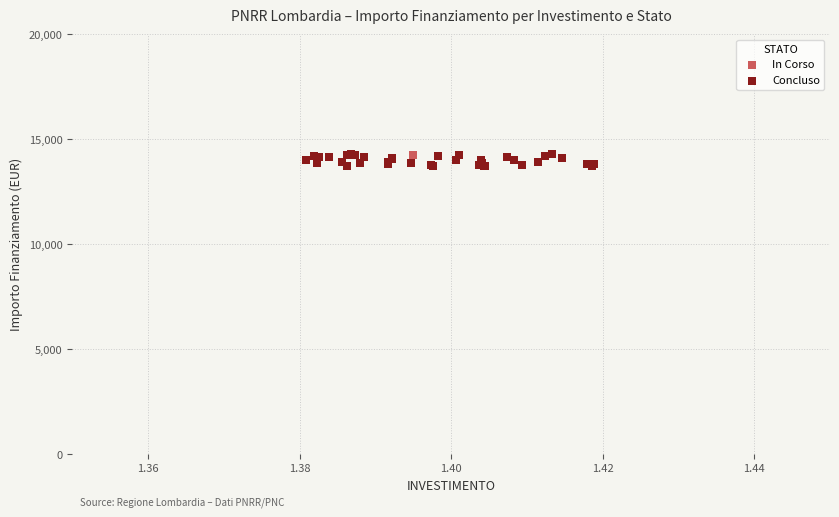

What are all the series names shown in the legend?

In Corso, Concluso